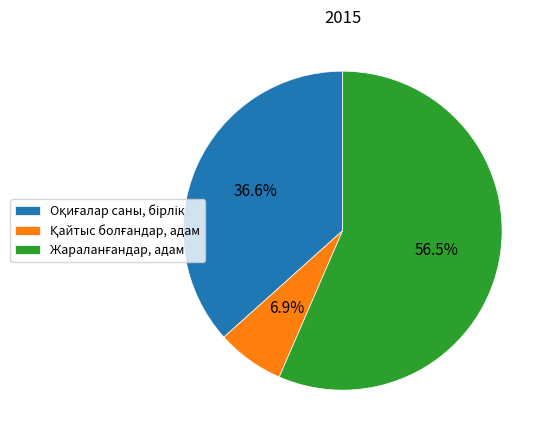

What is the ratio of the value at Жараланғандар, адам to the value at Қайтыс болғандар, адам?

8.2